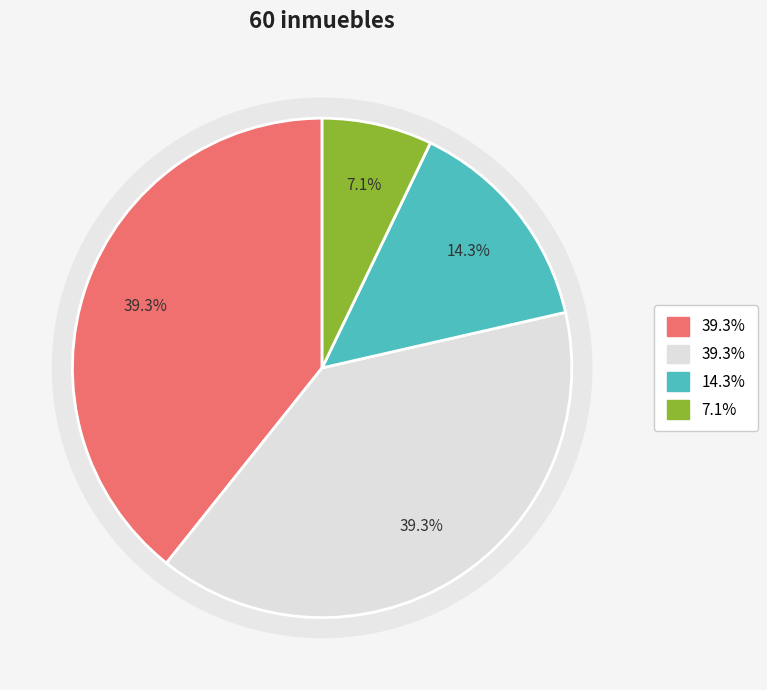

Combined, what portion of the pie is POZO PROFUNDO and POZO PROFUNDO Y REBOMBEO?

53.6%